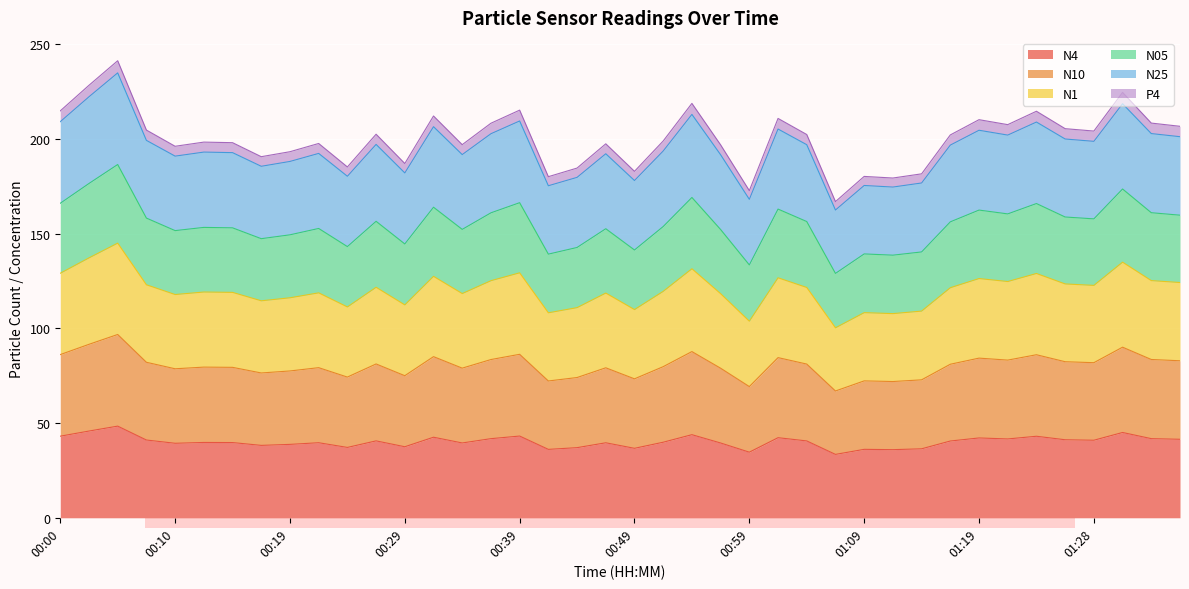

Where is the first local maximum for N25?

00:05